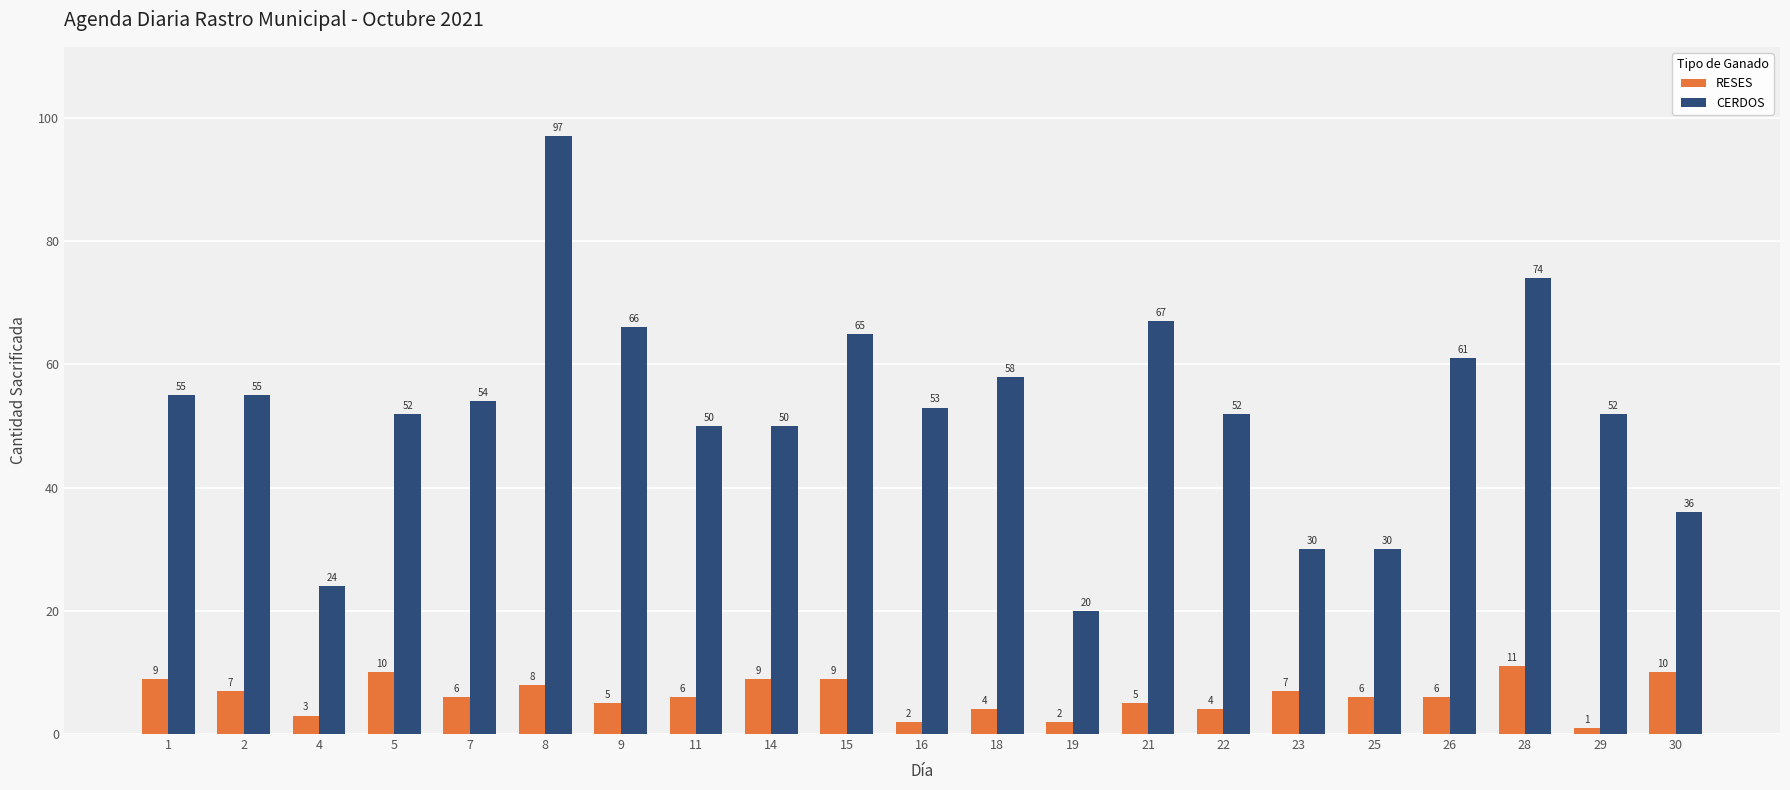

Reading left to right, extract all data points from this chart.

RESES: 1=9	2=7	4=3	5=10	7=6	8=8	9=5	11=6	14=9	15=9	16=2	18=4	19=2	21=5	22=4	23=7	25=6	26=6	28=11	29=1	30=10
CERDOS: 1=55	2=55	4=24	5=52	7=54	8=97	9=66	11=50	14=50	15=65	16=53	18=58	19=20	21=67	22=52	23=30	25=30	26=61	28=74	29=52	30=36